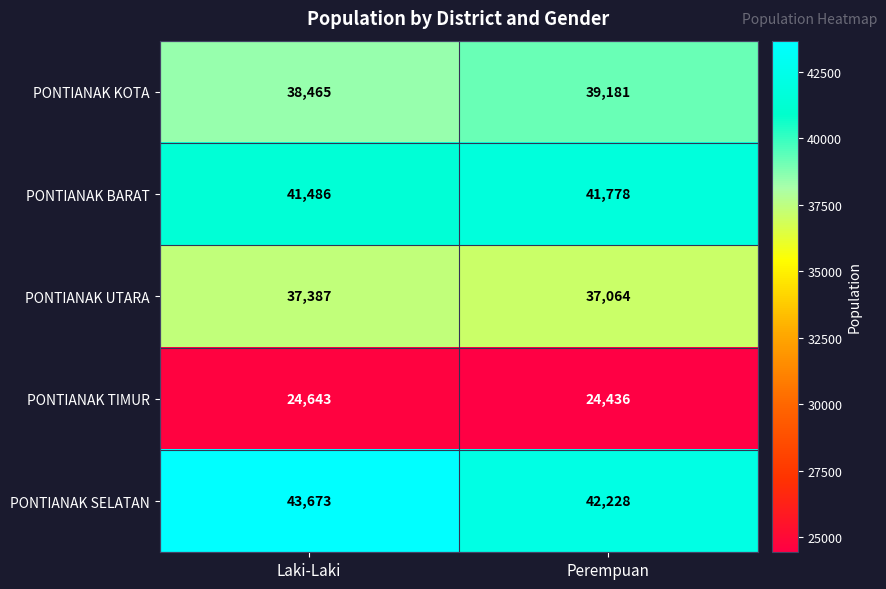

Rank the categories by PONTIANAK SELATAN value from highest to lowest.

Laki-Laki, Perempuan